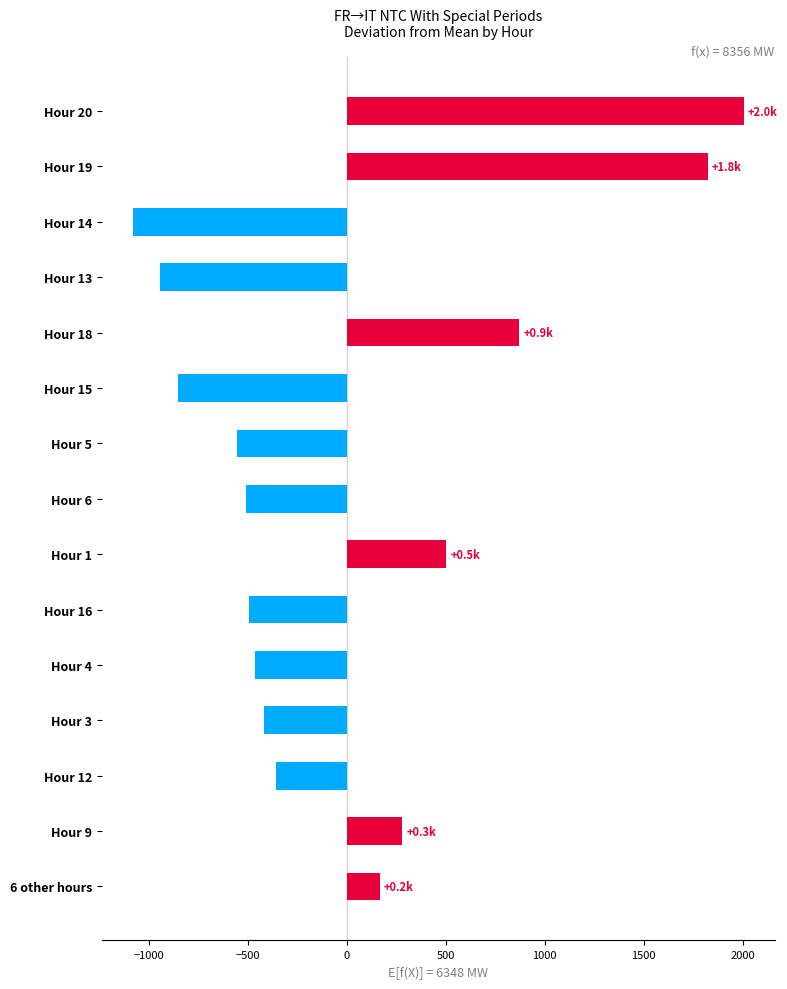

Are the bars horizontal?

Yes